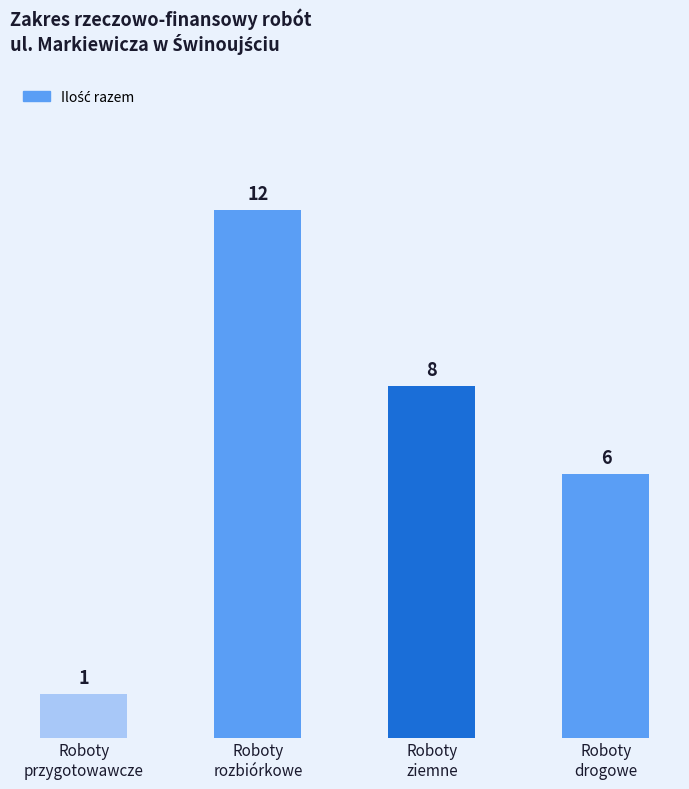

What is the sum of the values at Roboty
rozbiórkowe and Roboty
drogowe?

18